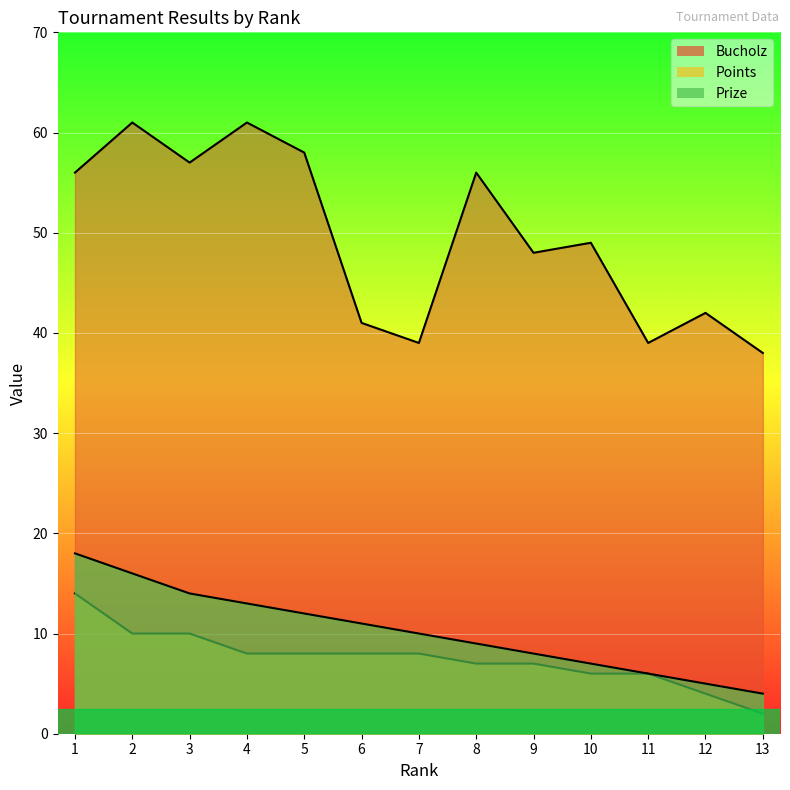

What are all the series names shown in the legend?

Prize, Bucholz, Points